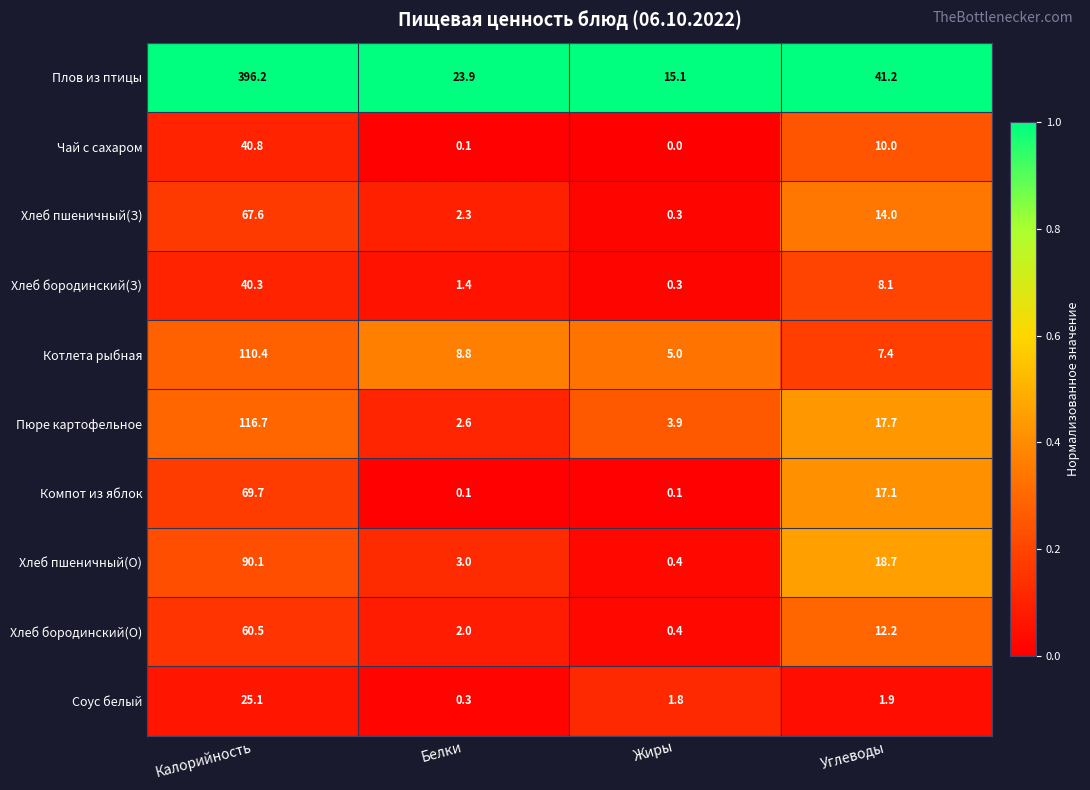

Which series has the largest range (max minus min)?

Плов из птицы